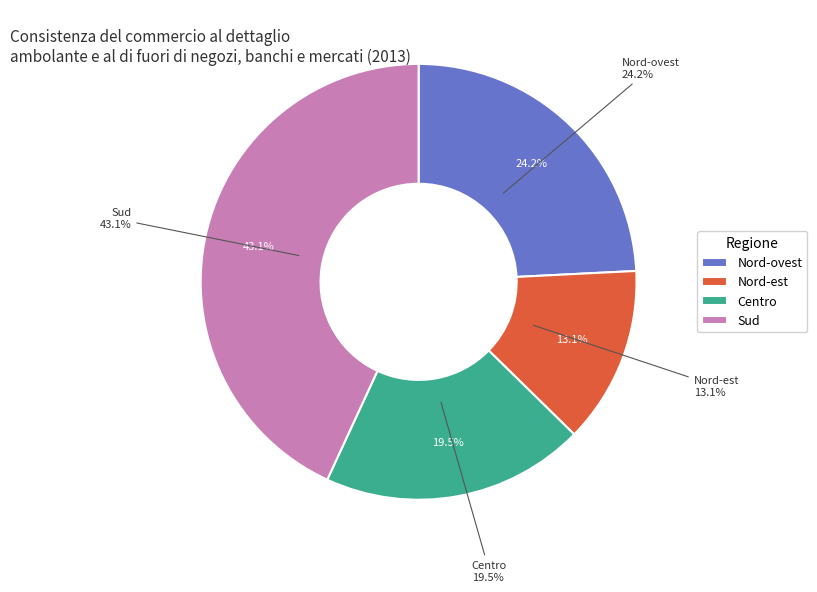

Which slice is the largest?

Sud